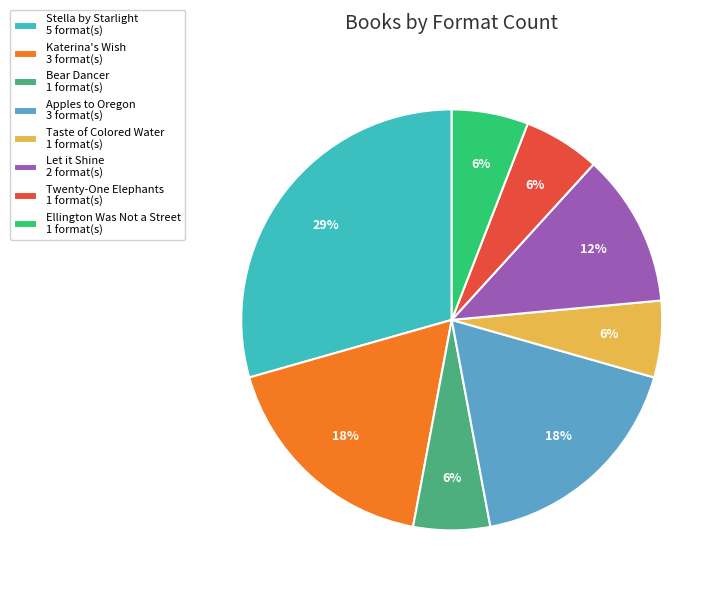

The Apples to Oregon slice represents 8% of the pie. True or false?

False